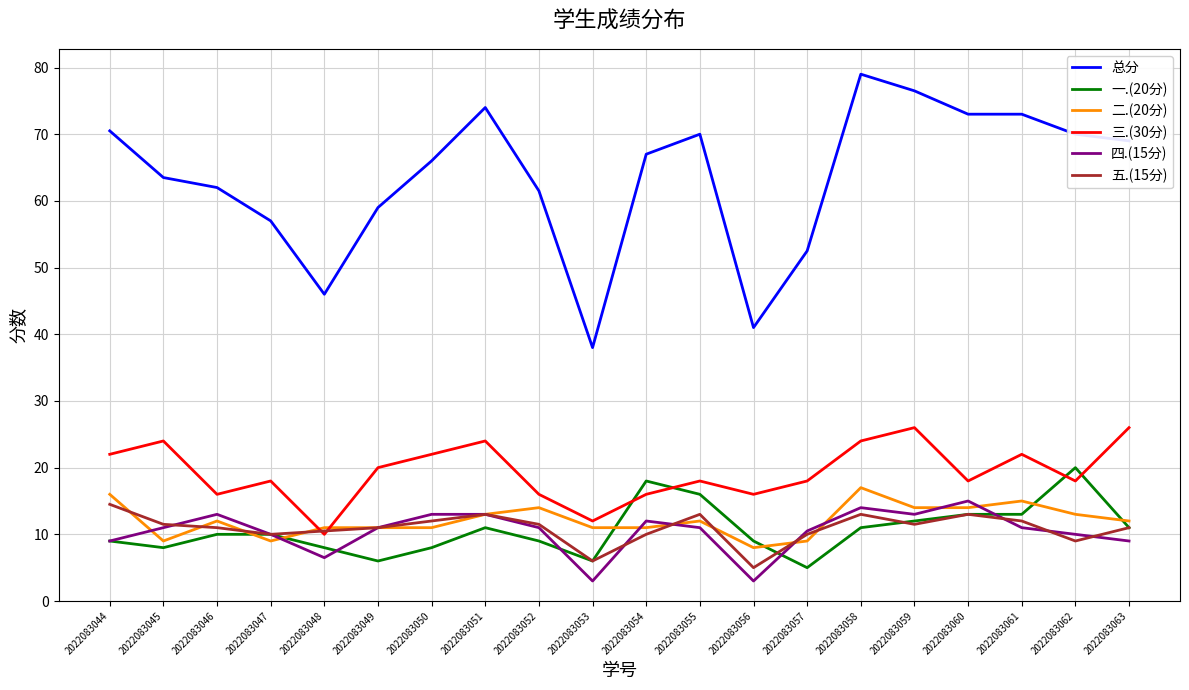

What is the approximate value of 五.(15分) at 2022083062?

9.0